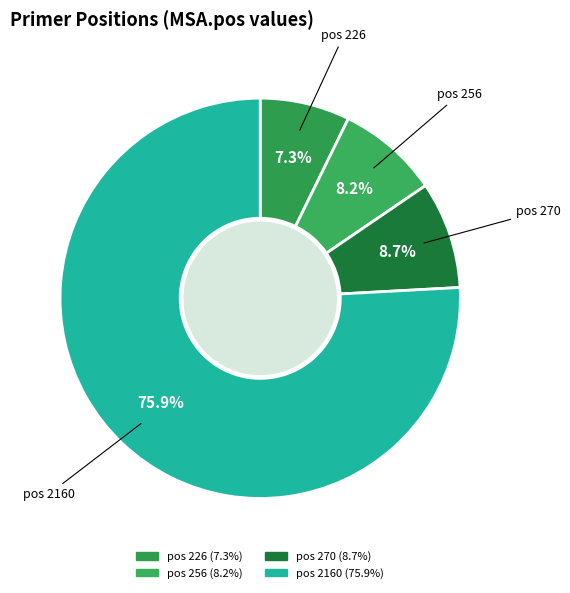

Which category has the biggest portion of the pie?

2160